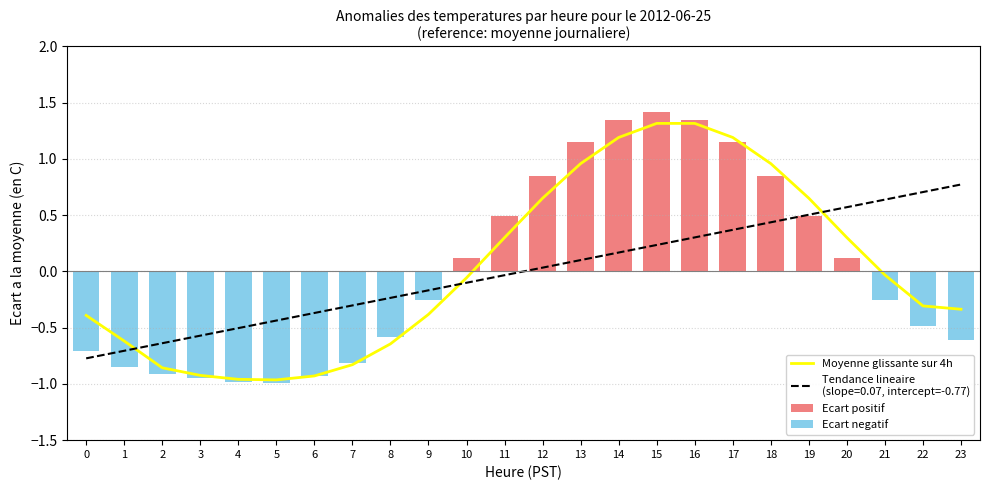

Is it true that Ecart positif equals 1.3 at 18?

False